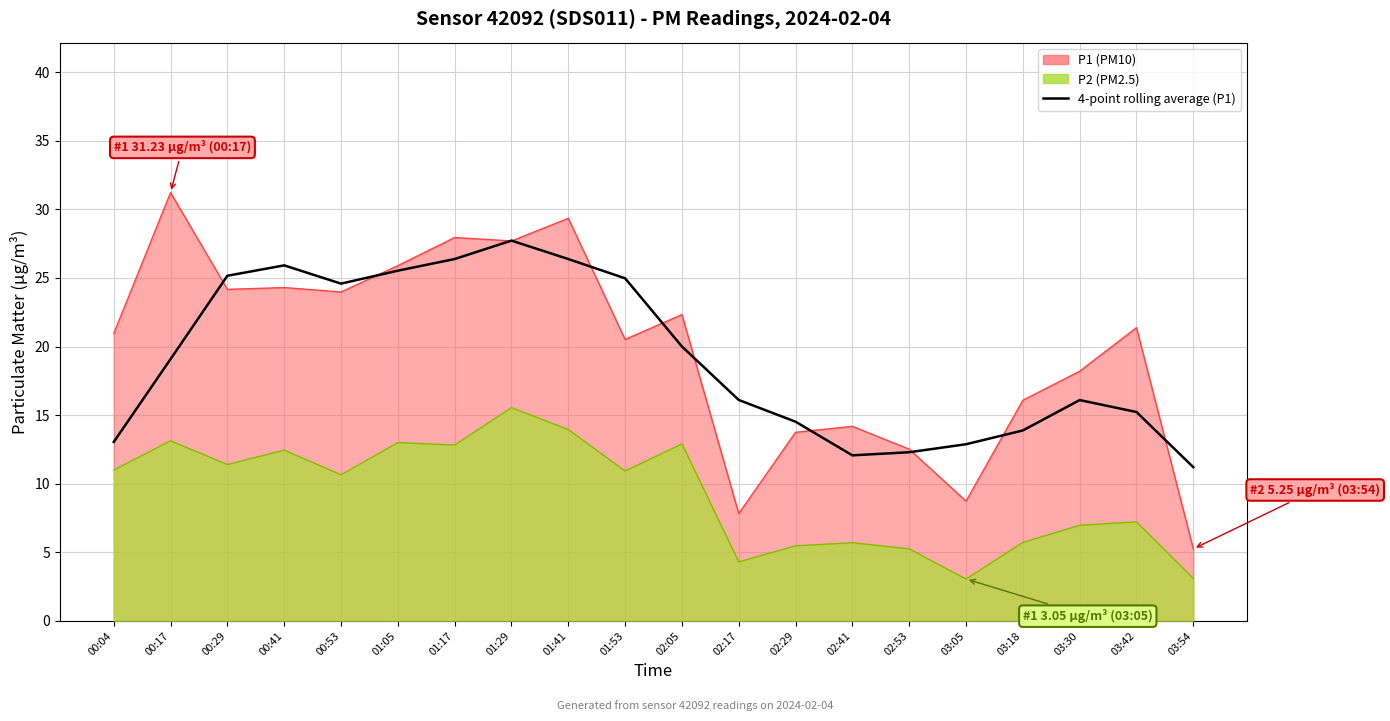

What is the approximate value at 02:53?

12.3